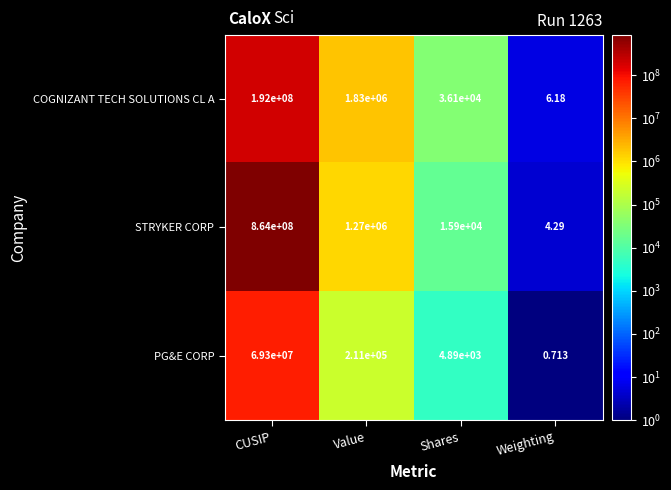

Which category has the highest value across all series?

CUSIP